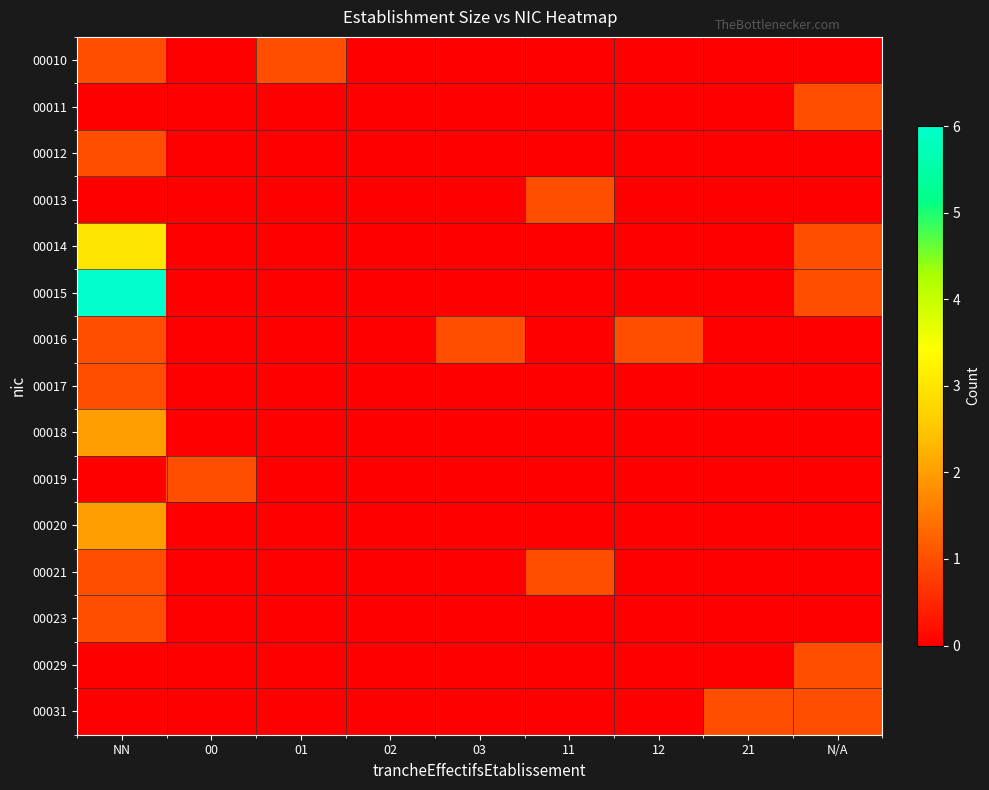

Count the number of categories in the chart.

9